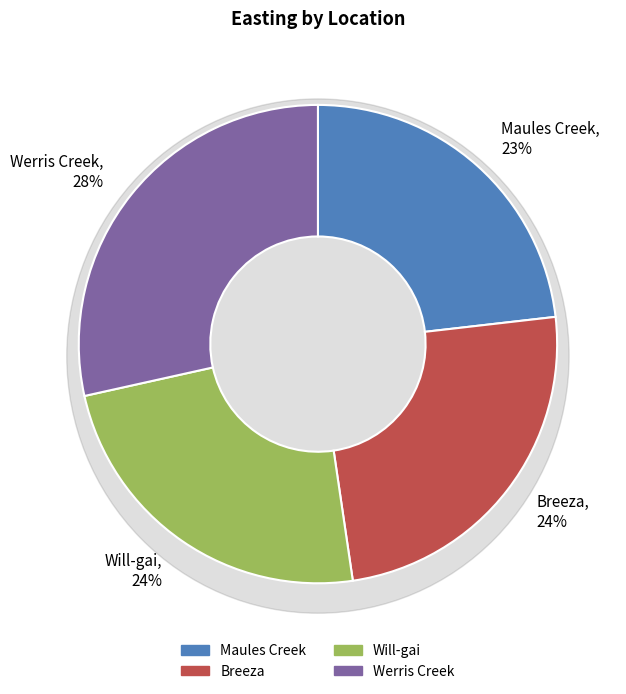

What percentage do Breeza and Will-gai together represent?

48.3%